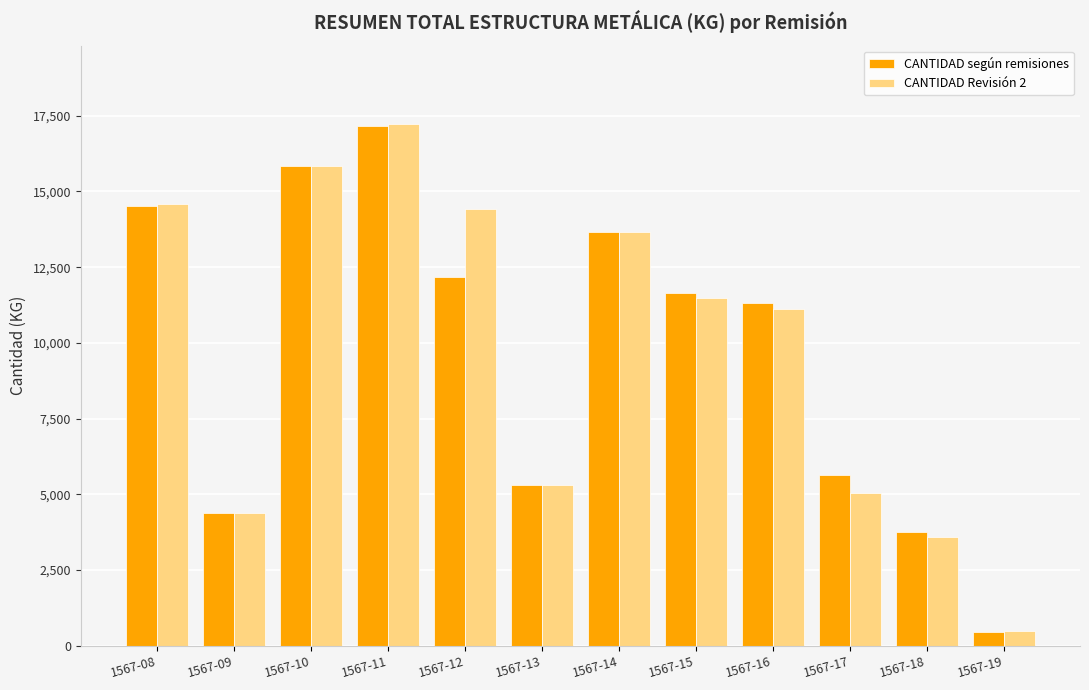

What value does the CANTIDAD según remisiones series have at 1567-11?

17175.2